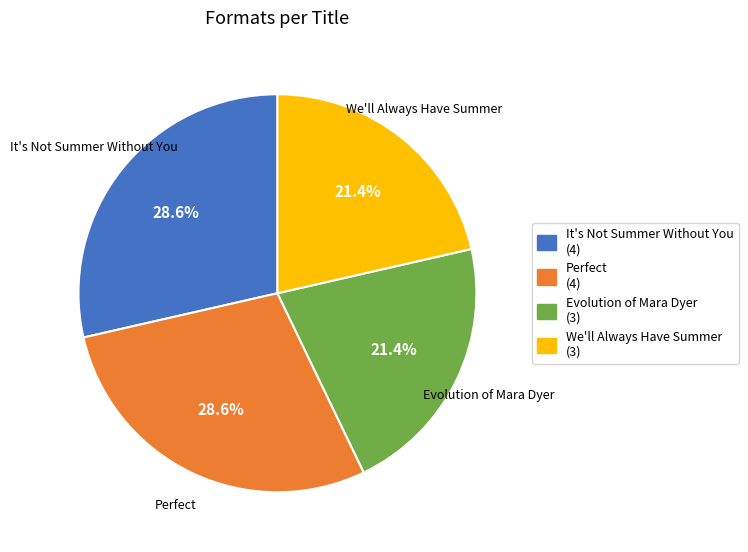

Is the sum of Perfect and It's Not Summer Without You greater than half?

Yes